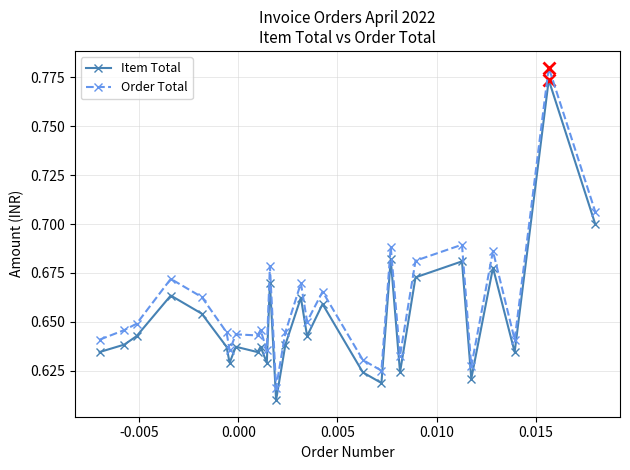

True or false: Item Total and Order Total cross at least once.

False